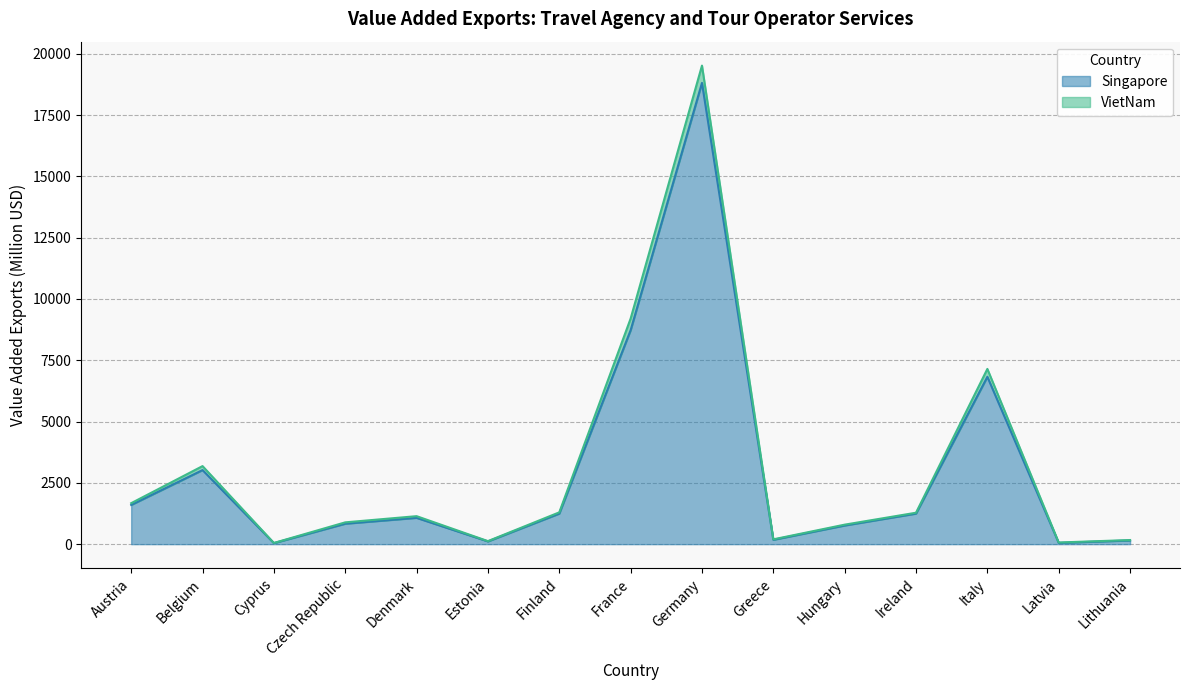

Rank the series by their maximum value, from lowest to highest.

Singapore, VietNam